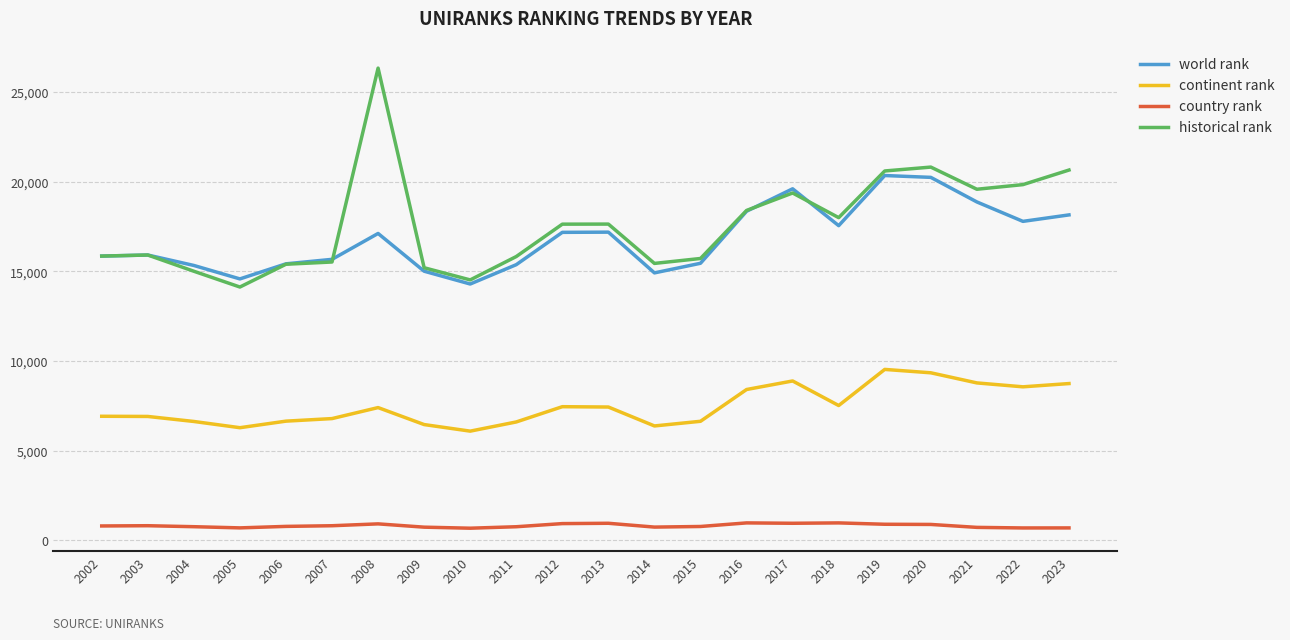

What is the difference between the historical rank values at 2019 and 2006?

5206